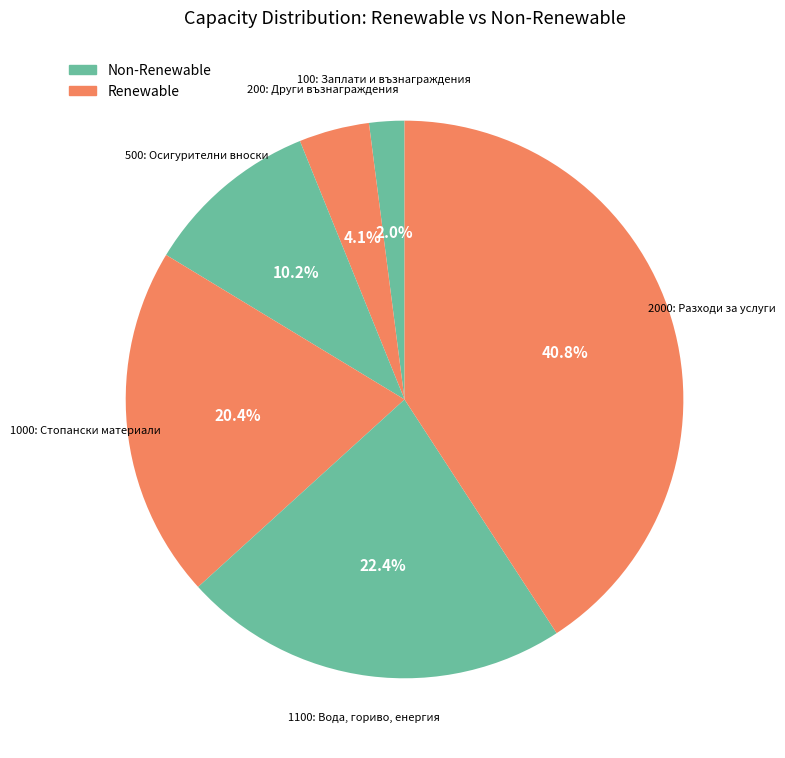

How many slices are in this pie chart?

6